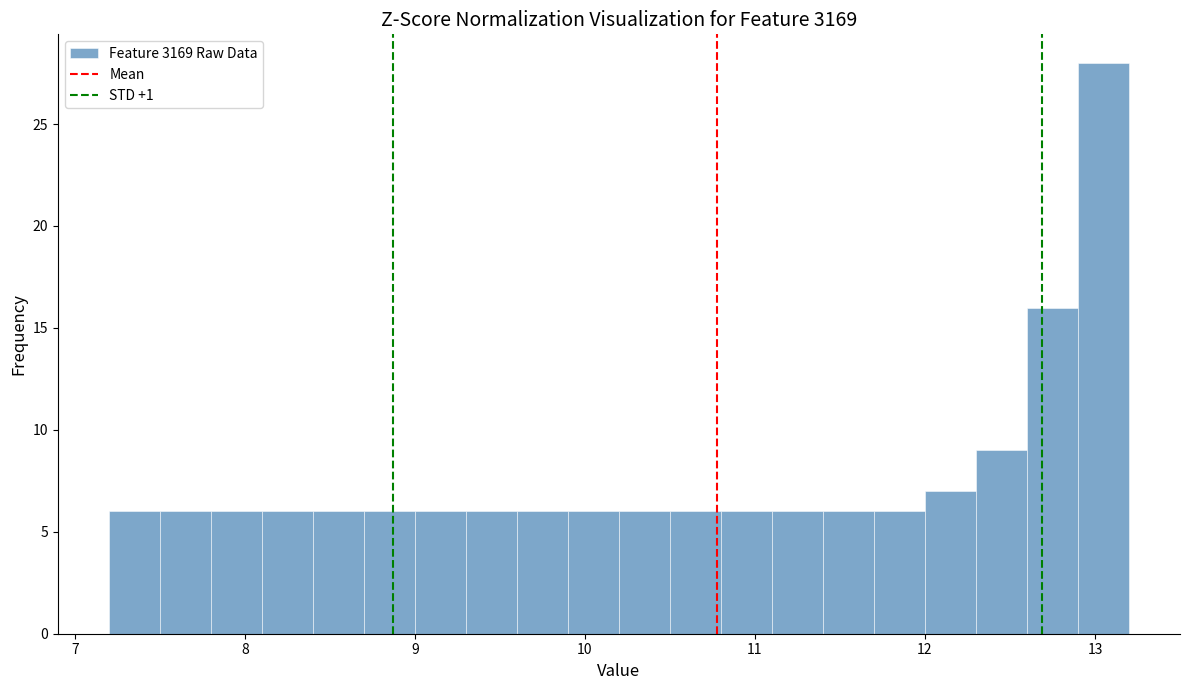

Read against the x-axis, roughly where is the centre of the tallest bar?

13.1